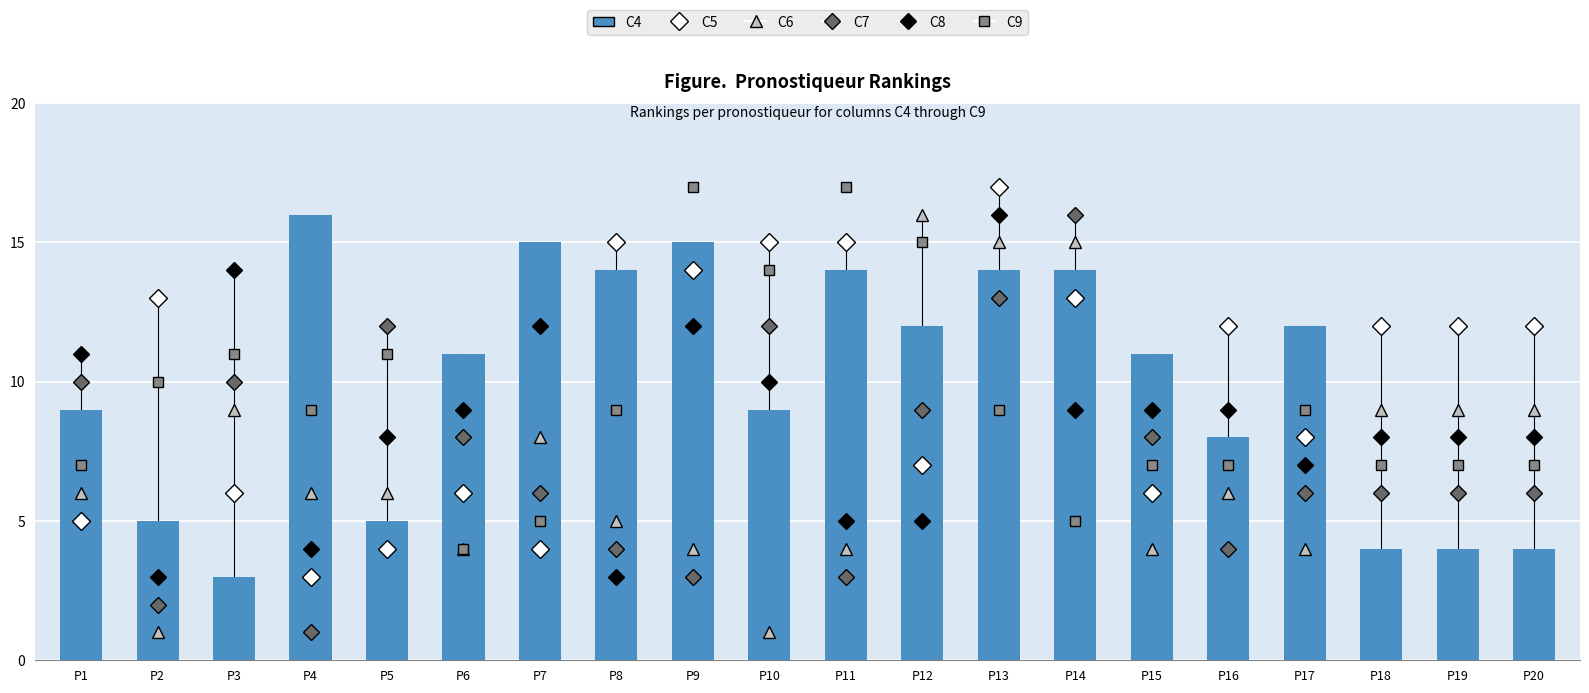

True or false: C4 has a value of 20 at P12.

False